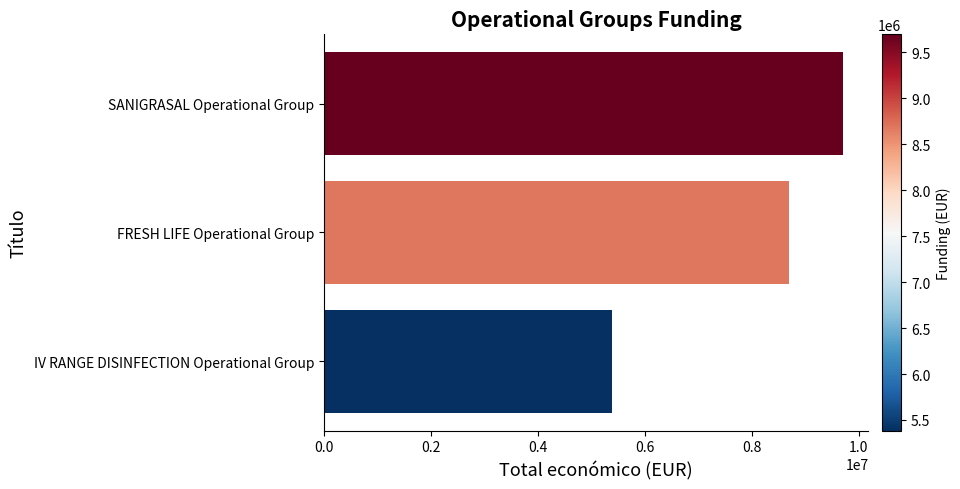

Count the number of categories in the chart.

3